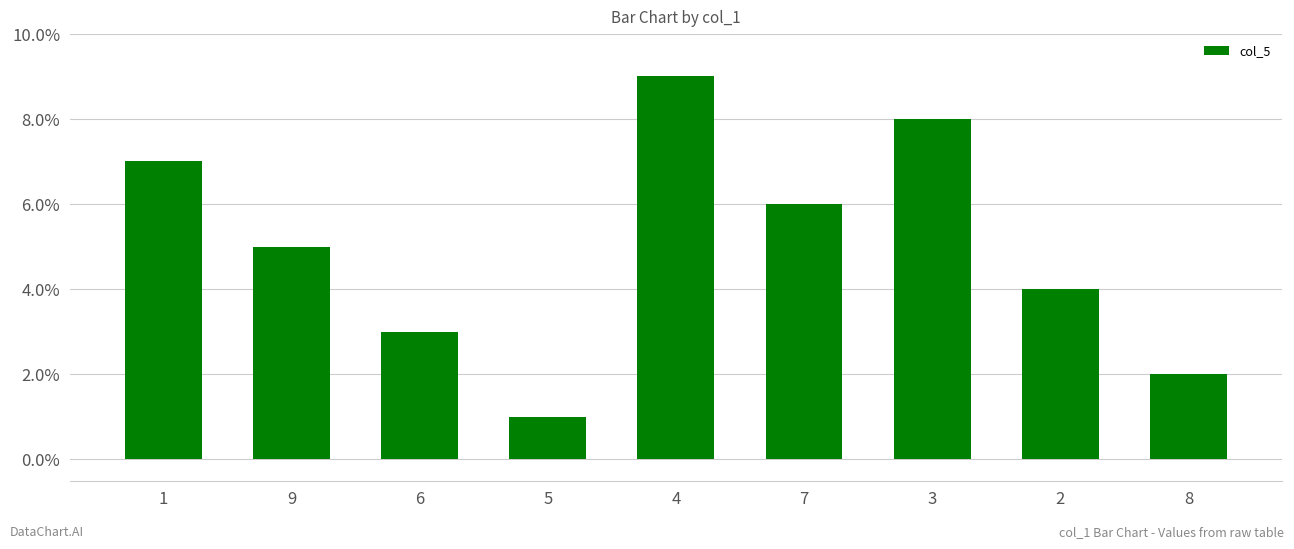

Reading left to right, what are all the values shown in this chart?

7	5	3	1	9	6	8	4	2